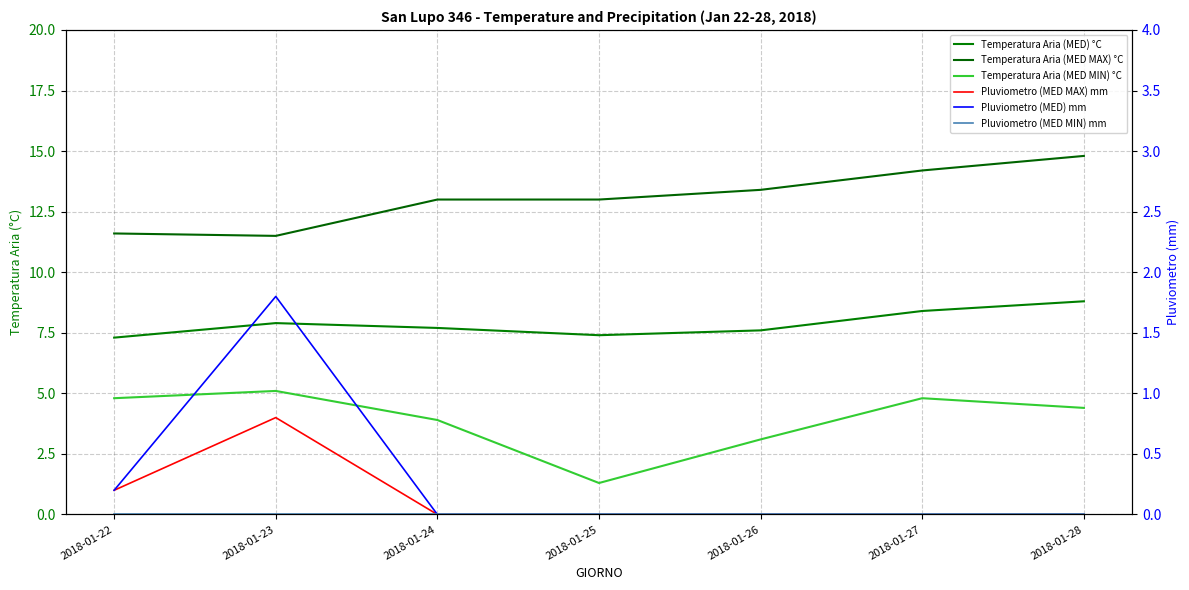

Which series has the widest spread of values?

Temperatura Aria (MED MIN) °C